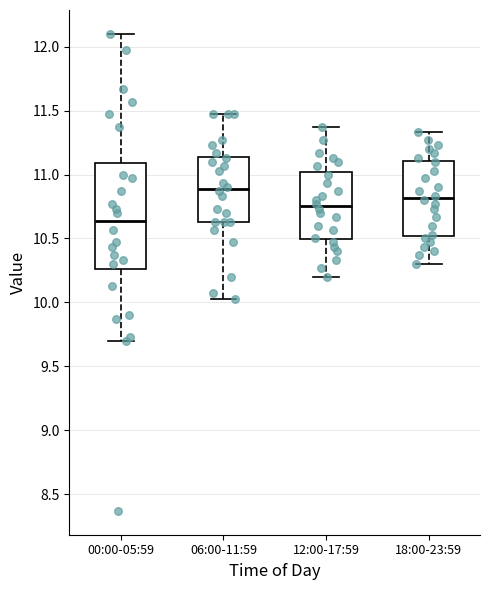

Where does the upper whisker of the box for 00:00-05:59 end on the y-axis? The values are not printed on the chart, so give them approximately, as read against the axis.

12.10